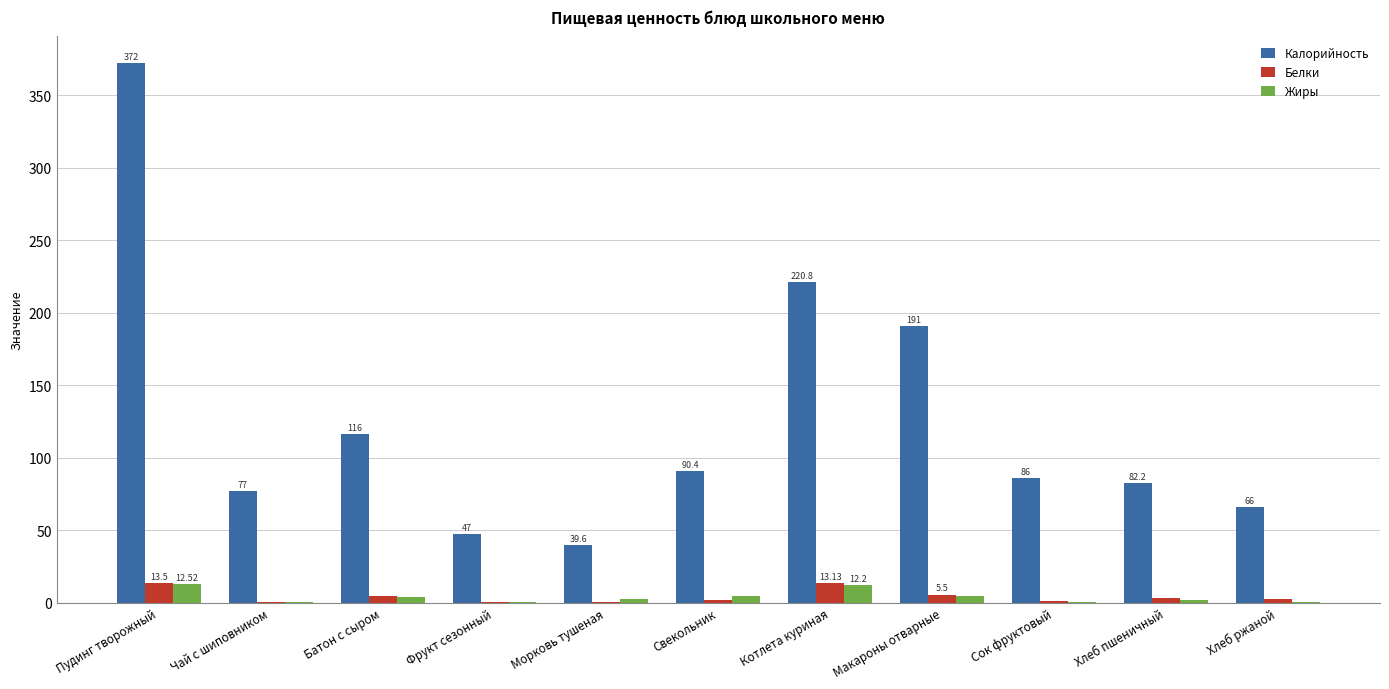

The Калорийность series shows 22.0 at Свекольник. True or false?

False